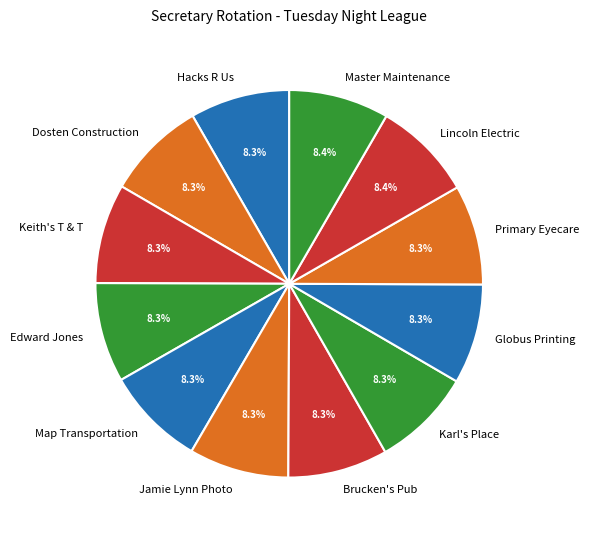

Does Brucken's Pub represent more than half of the total?

No